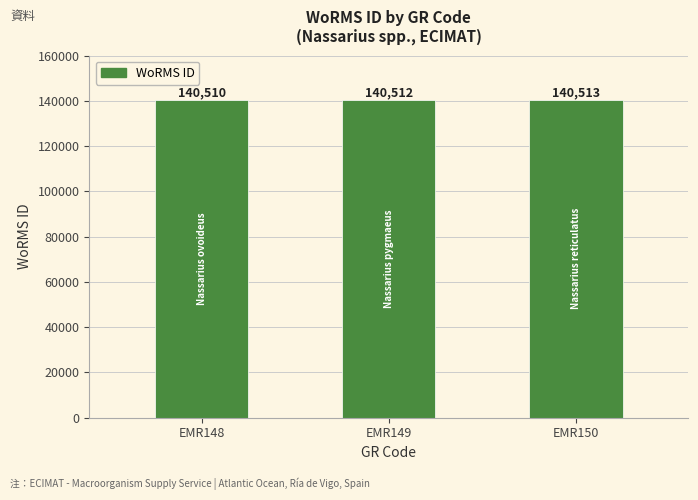

What is the sum of the values at EMR150 and EMR148?

281023